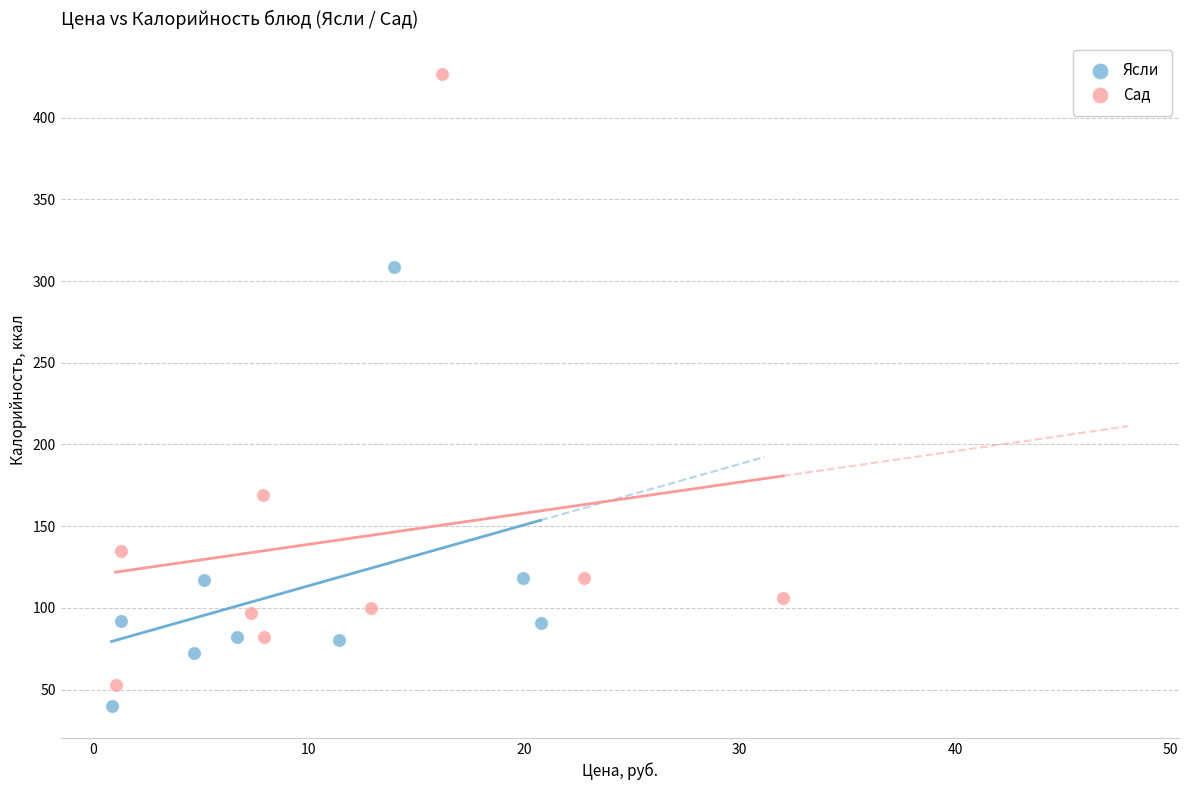

Which series has the widest spread of Y values?

Сад